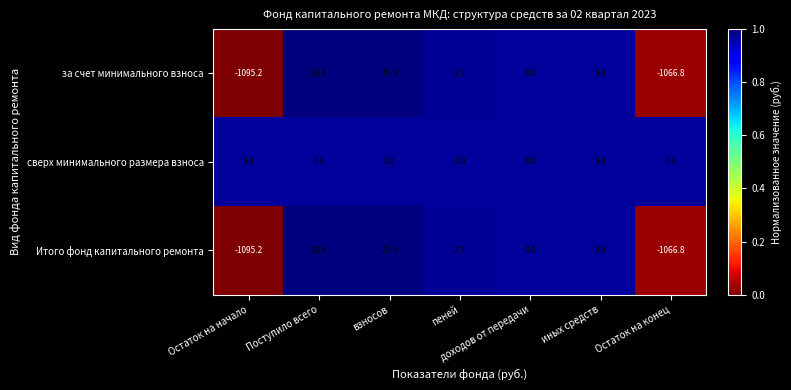

The Итого фонд капитального ремонта series shows 25.9 at взносов. True or false?

True